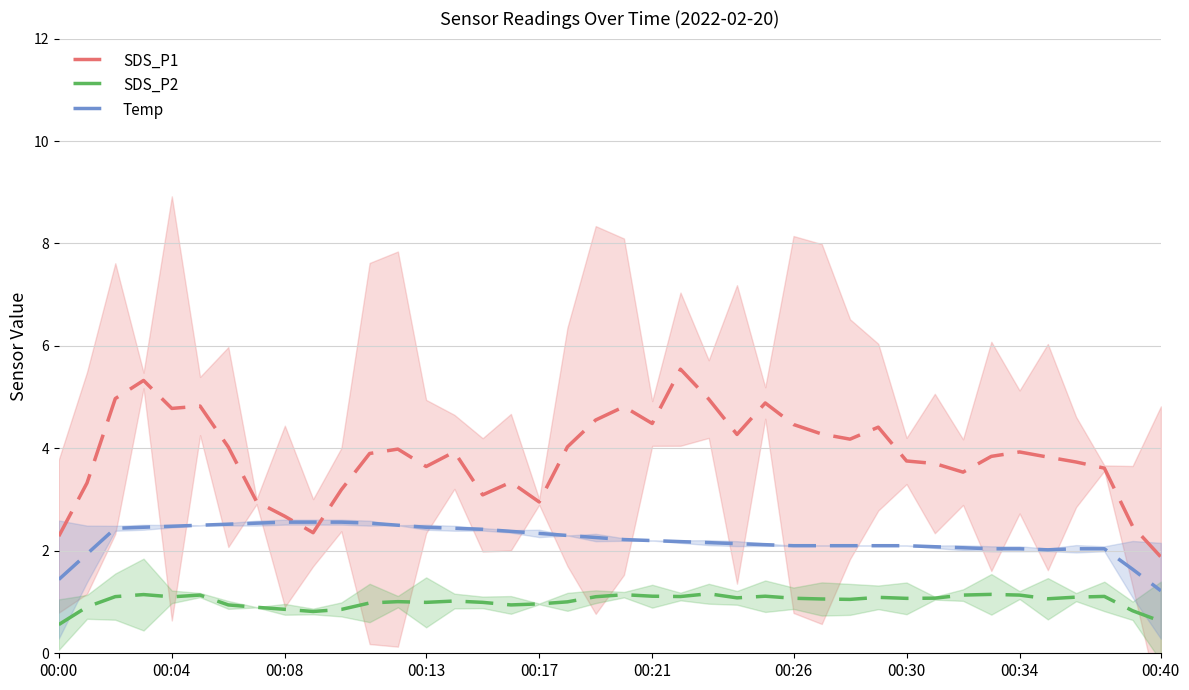

True or false: SDS_P1 has a value of 5.0 at 00:30.

False